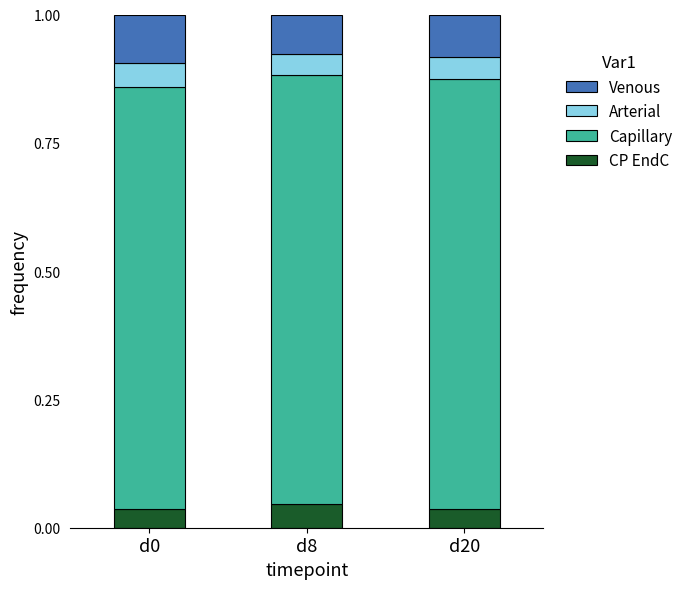

What is the total value across all series at d0?

1.0